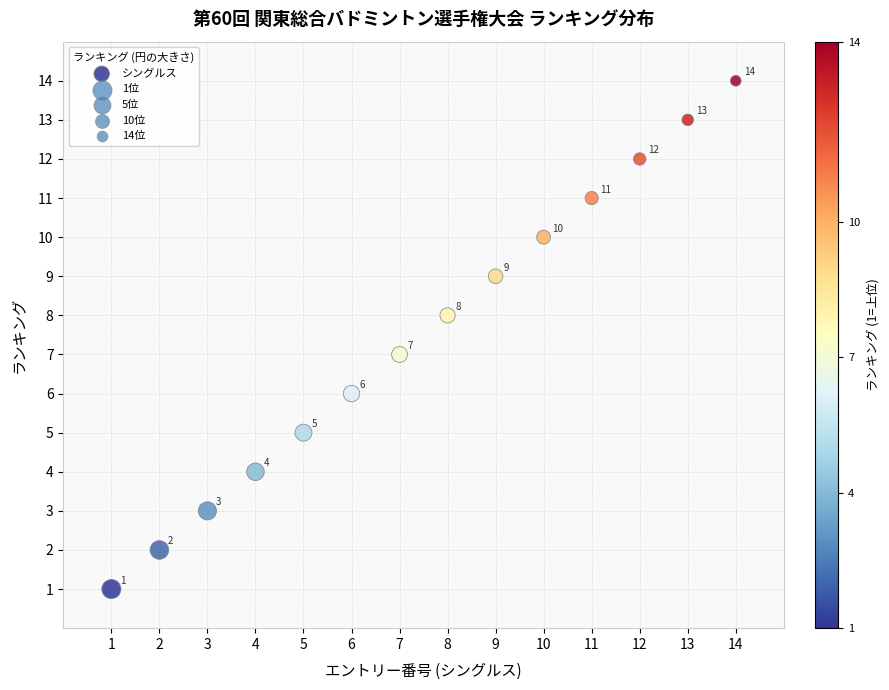

What is the range of X values (max minus min)?

13